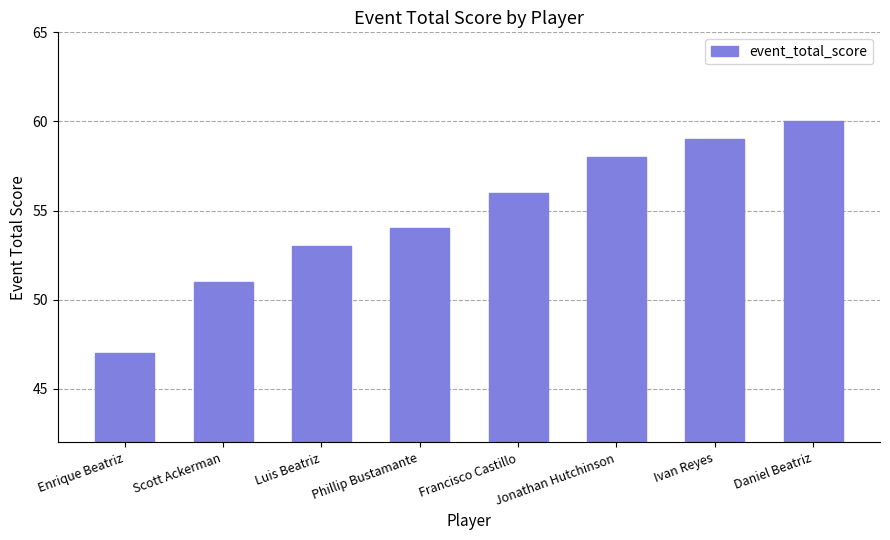

At which label is the value closest to 53?

Luis Beatriz